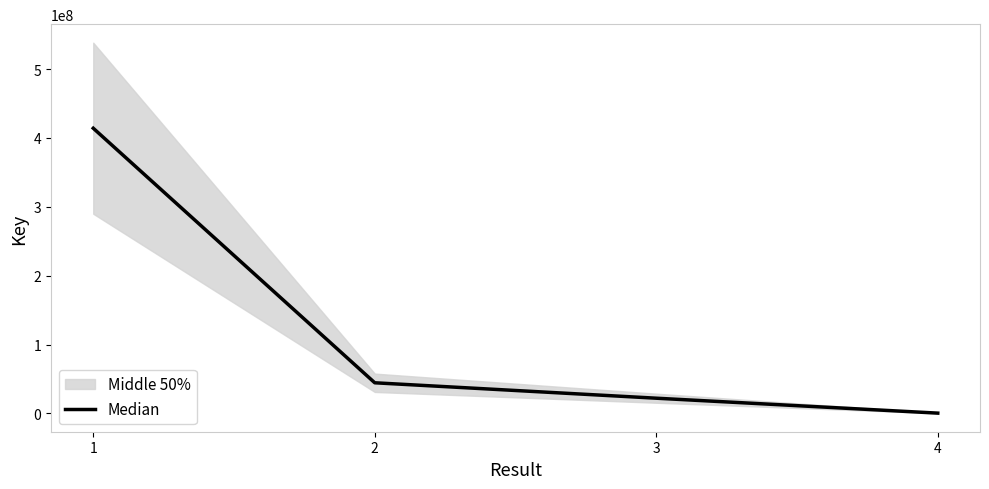

Does the chart display data point markers on the line(s)?

No